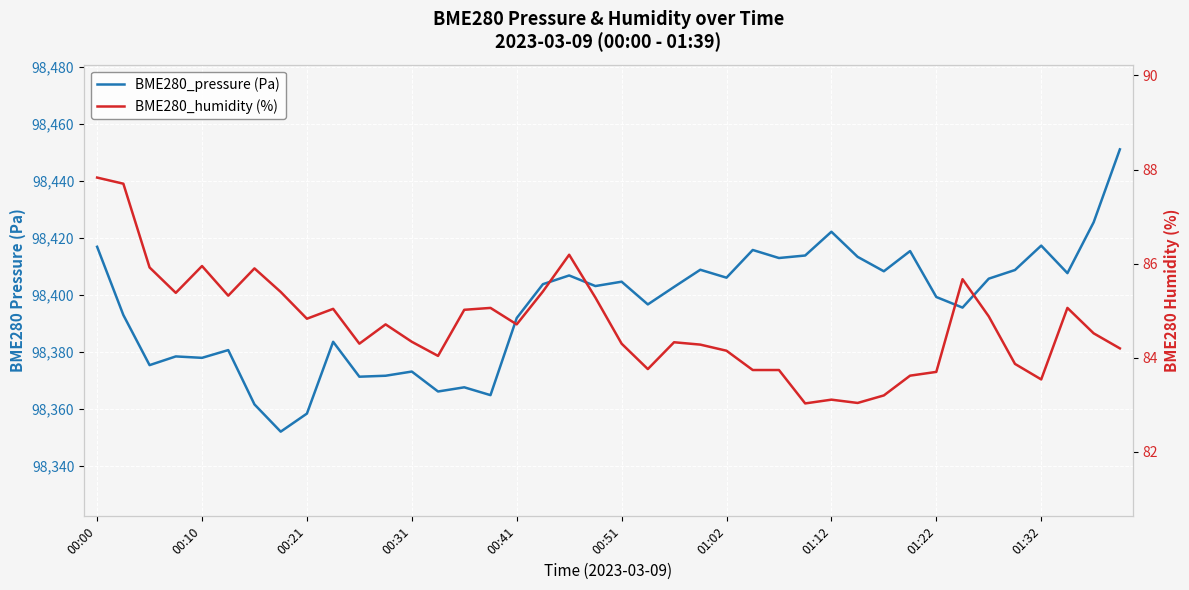

What is the highest value of the BME280_humidity (%) series?

87.8